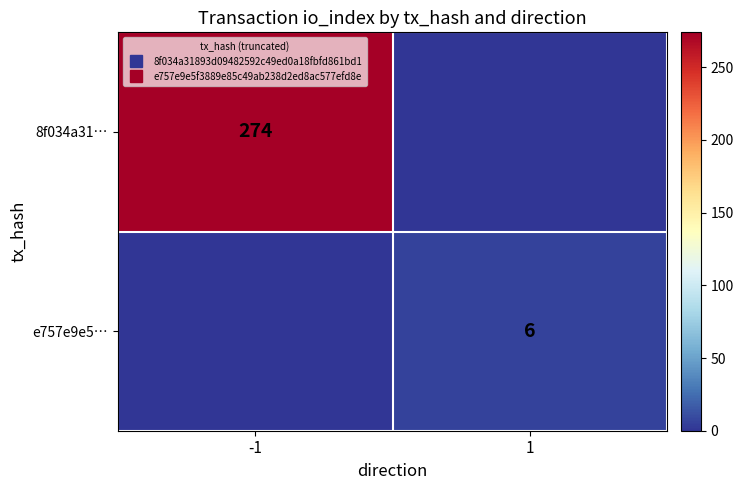

Between 1 and -1, which is larger?

-1